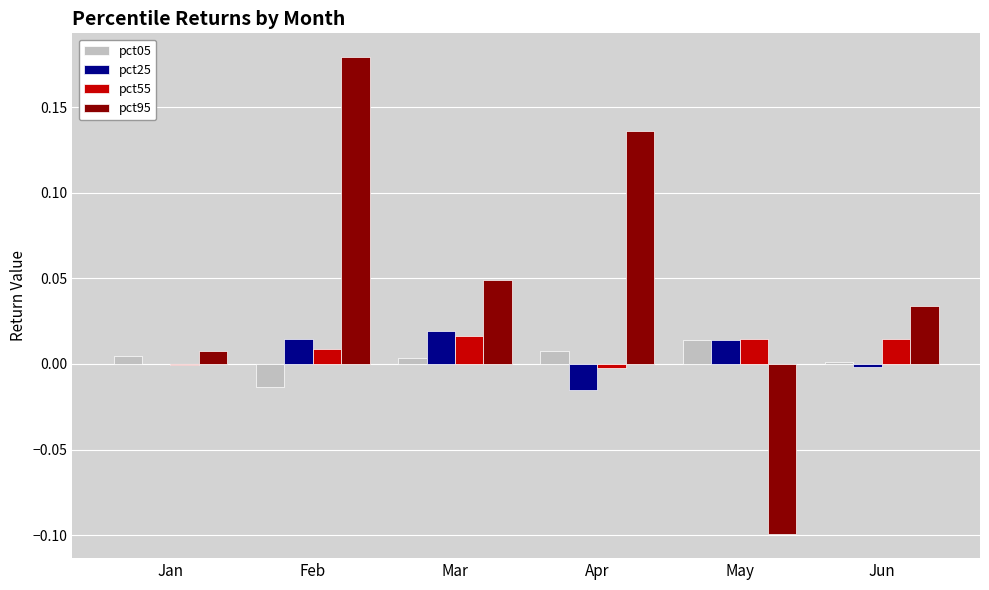

What is the sum of all pct95 values?

0.3